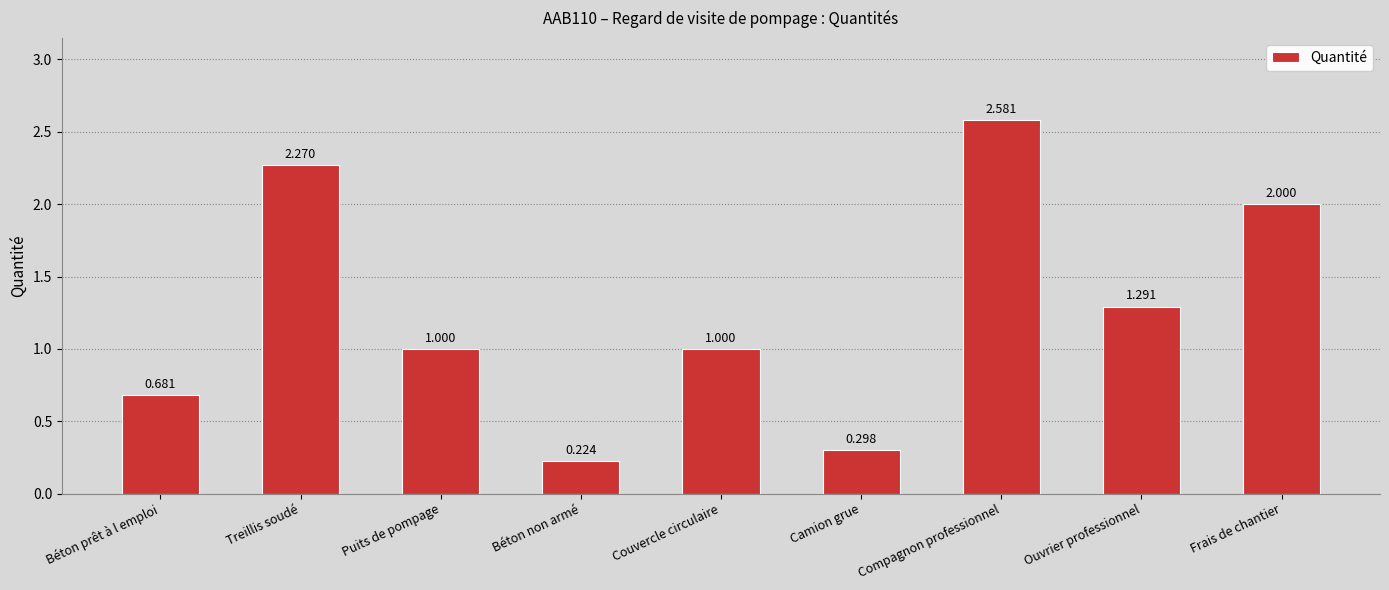

The chart shows a value of 1.0 at Couvercle circulaire. True or false?

True